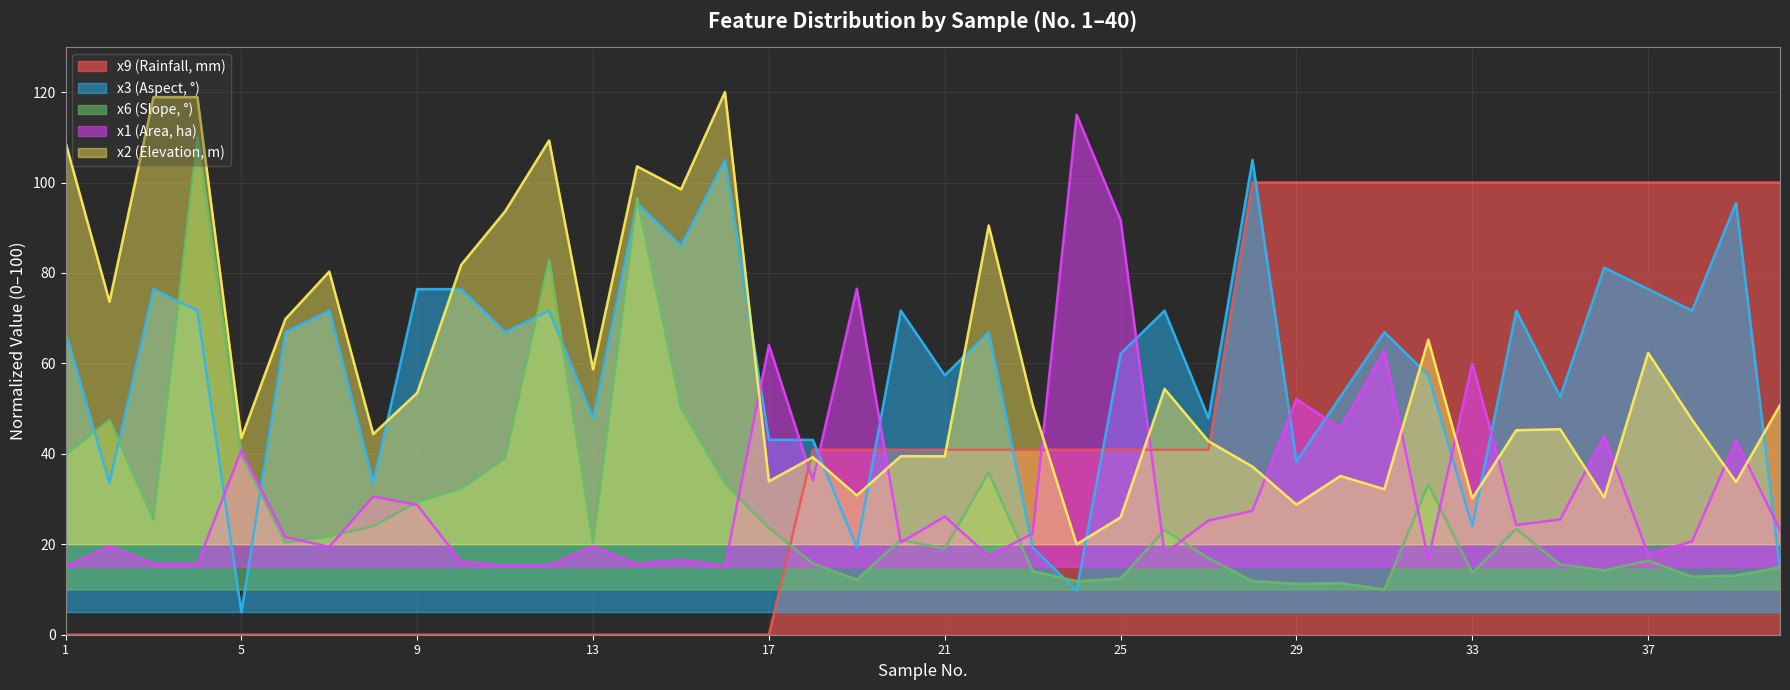

Reading right to left, transcribe all the data shown in this chart.

x1: 40=23.1	39=42.9	38=20.6	37=17.8	36=44.0	35=25.5	34=24.3	33=60.0	32=16.7	31=62.8	30=45.6	29=52.1	28=27.4	27=25.2	26=18.0	25=91.7	24=115.0	23=22.4	22=17.4	21=26.1	20=20.4	19=76.5	18=34.2	17=64.1	16=15.2	15=16.6	14=15.6	13=19.5	12=15.3	11=15.2	10=16.2	9=28.7	8=30.6	7=19.5	6=21.6	5=40.8	4=15.6	3=15.7	2=19.6	1=15.0
x2: 40=50.8	39=33.8	38=47.5	37=62.3	36=30.4	35=45.4	34=45.2	33=30.2	32=65.2	31=32.2	30=35.1	29=28.8	28=37.2	27=42.8	26=54.4	25=26.0	24=20.0	23=50.8	22=90.5	21=39.5	20=39.5	19=30.8	18=39.3	17=33.9	16=120.0	15=98.5	14=103.6	13=58.7	12=109.3	11=93.6	10=81.8	9=53.5	8=44.4	7=80.3	6=69.8	5=43.5	4=118.9	3=118.9	2=73.7	1=108.9
x6: 40=14.9	39=13.1	38=12.8	37=16.4	36=14.3	35=15.5	34=23.4	33=13.7	32=33.2	31=10.0	30=11.4	29=11.3	28=11.9	27=16.9	26=23.1	25=12.4	24=11.8	23=14.1	22=35.9	21=19.0	20=21.0	19=12.2	18=15.7	17=23.6	16=33.5	15=50.2	14=96.6	13=20.3	12=82.9	11=39.0	10=32.3	9=29.3	8=24.0	7=21.7	6=20.4	5=39.8	4=110.0	3=25.5	2=47.5	1=39.8
x3: 40=14.5	39=95.5	38=71.7	37=76.4	36=81.2	35=52.6	34=71.7	33=24.0	32=57.4	31=66.9	30=52.6	29=38.3	28=105.0	27=47.9	26=71.7	25=62.1	24=9.8	23=19.3	22=66.9	21=57.4	20=71.7	19=19.3	18=43.1	17=43.1	16=105.0	15=86.0	14=95.5	13=47.9	12=71.7	11=66.9	10=76.4	9=76.4	8=33.6	7=71.7	6=66.9	5=5.0	4=71.7	3=76.4	2=33.6	1=66.9
x9: 40=100.0	39=100.0	38=100.0	37=100.0	36=100.0	35=100.0	34=100.0	33=100.0	32=100.0	31=100.0	30=100.0	29=100.0	28=100.0	27=40.9	26=40.9	25=40.9	24=40.9	23=40.9	22=40.9	21=40.9	20=40.9	19=40.9	18=40.9	17=0.0	16=0.0	15=0.0	14=0.0	13=0.0	12=0.0	11=0.0	10=0.0	9=0.0	8=0.0	7=0.0	6=0.0	5=0.0	4=0.0	3=0.0	2=0.0	1=0.0